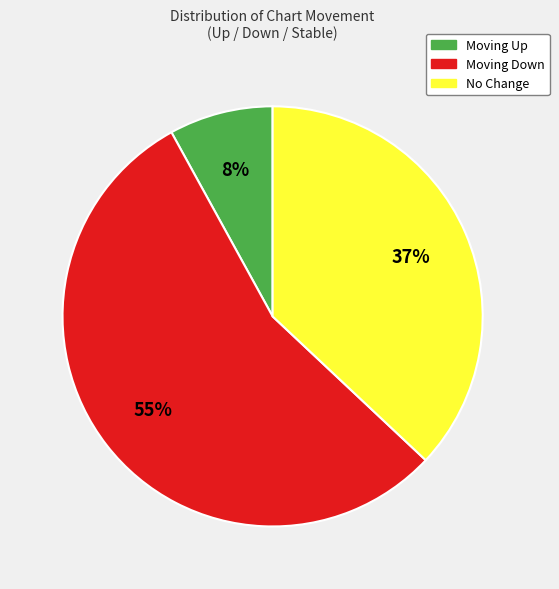

To the nearest percent, what is the average slice percentage?

33%